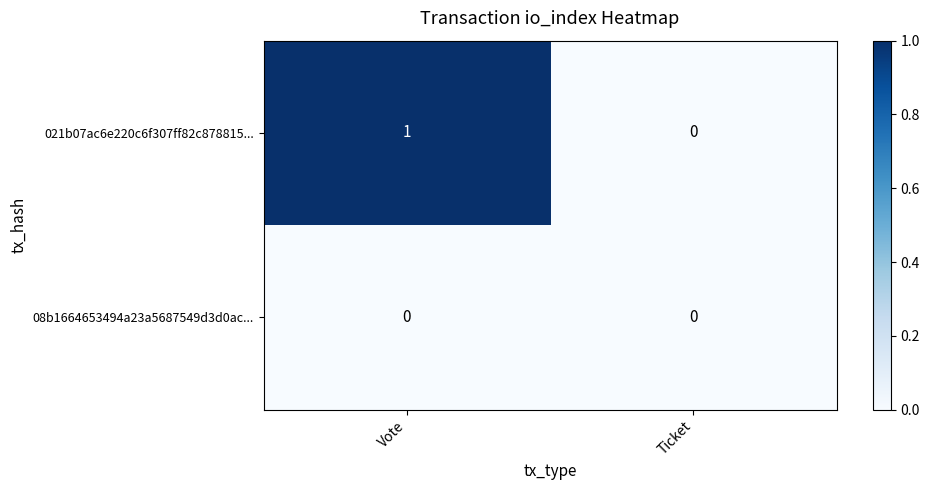

At which label is 021b07ac6e220c6f307ff82c878815... closest to 0?

Ticket